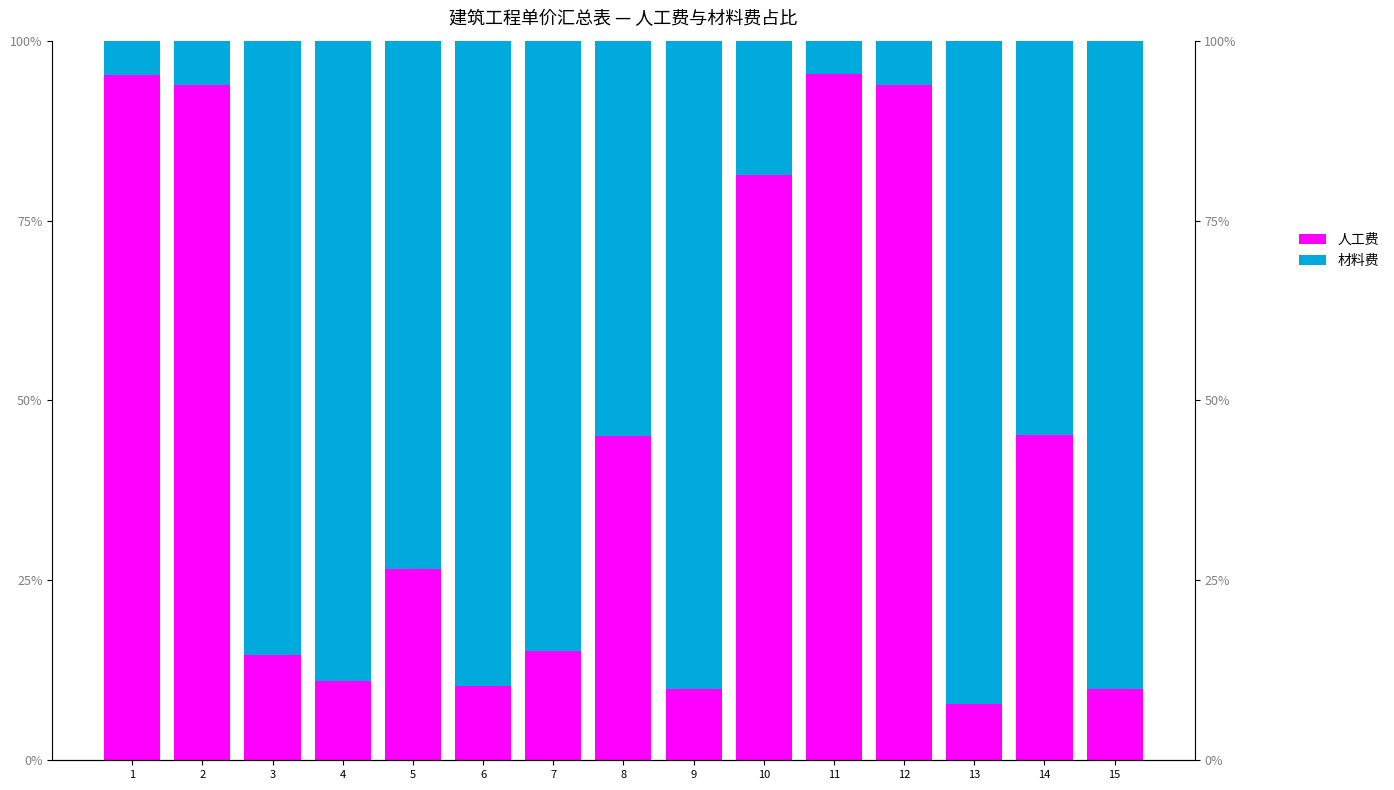

Reading left to right, transcribe all the data shown in this chart.

人工费: 95.2	93.9	14.6	11.0	26.6	10.4	15.2	45.1	9.9	81.3	95.4	93.9	7.8	45.2	9.9
材料费: 4.8	6.1	85.4	89.0	73.4	89.6	84.8	54.9	90.1	18.7	4.6	6.1	92.2	54.8	90.1